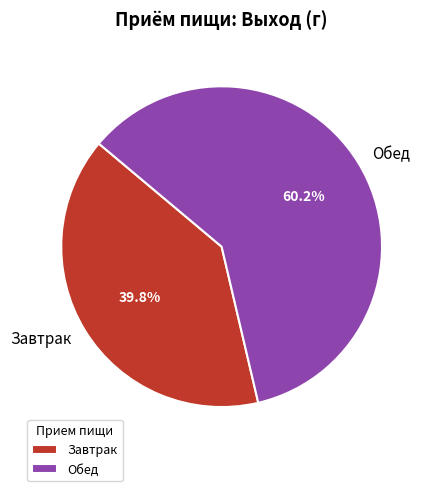

The Обед slice represents 70% of the pie. True or false?

False